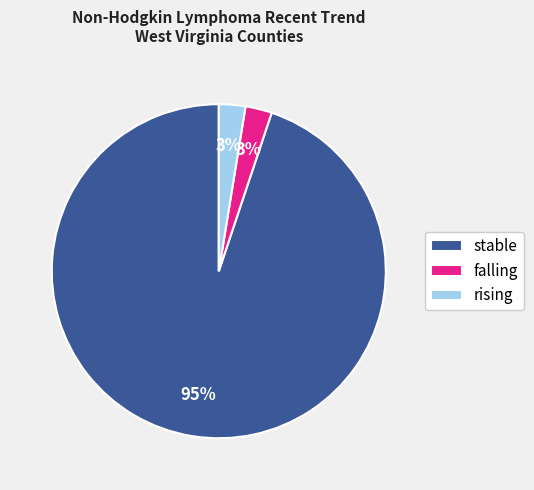

To the nearest percent, what percentage of the pie is rising?

3%